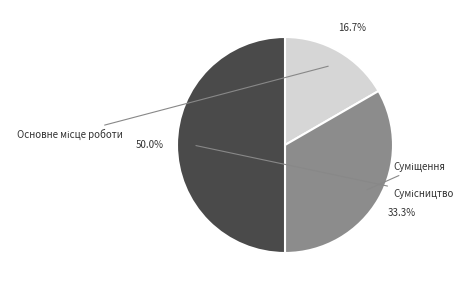

What is the largest slice in the pie chart?

Сумісництво